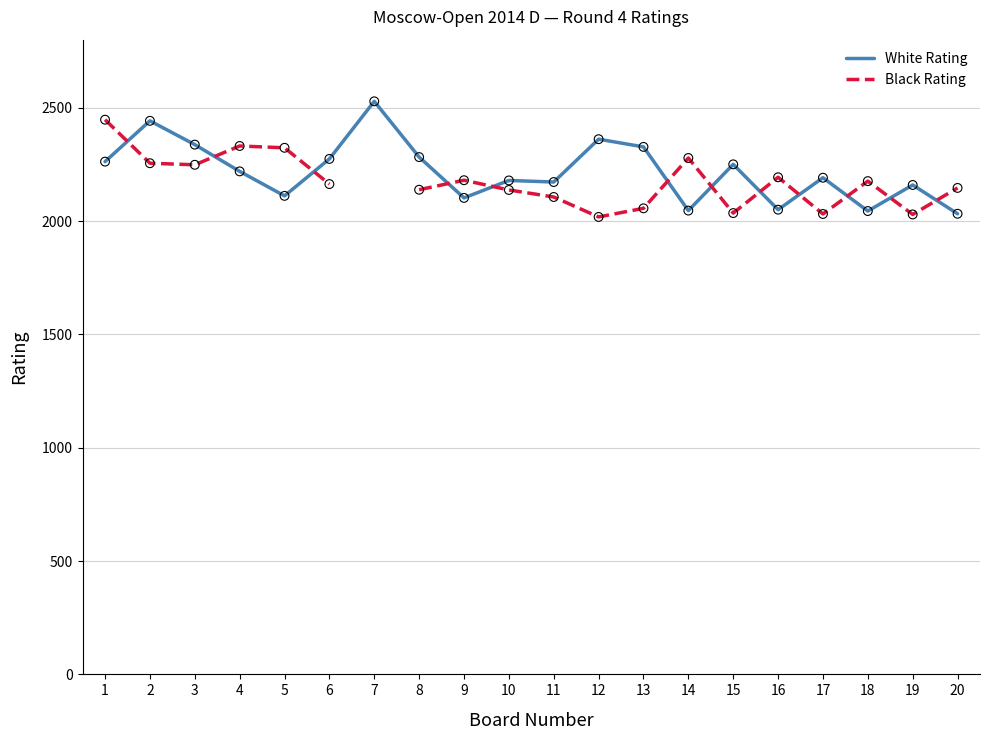

At which category is the sum across all series the highest?

1